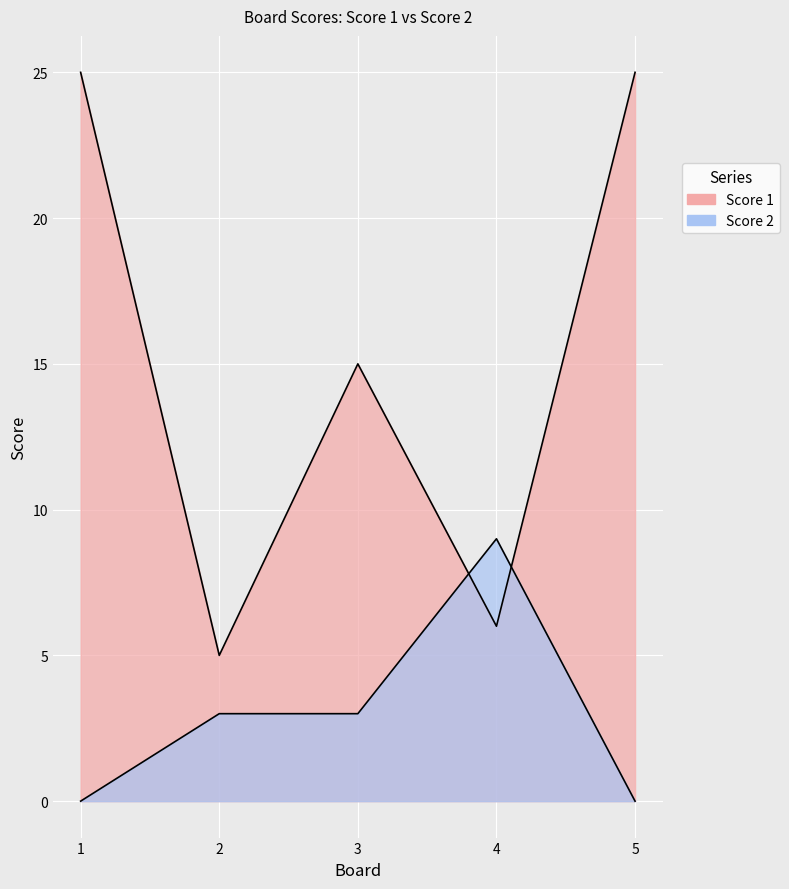

Where does the Score 2 series first go above 3?

4